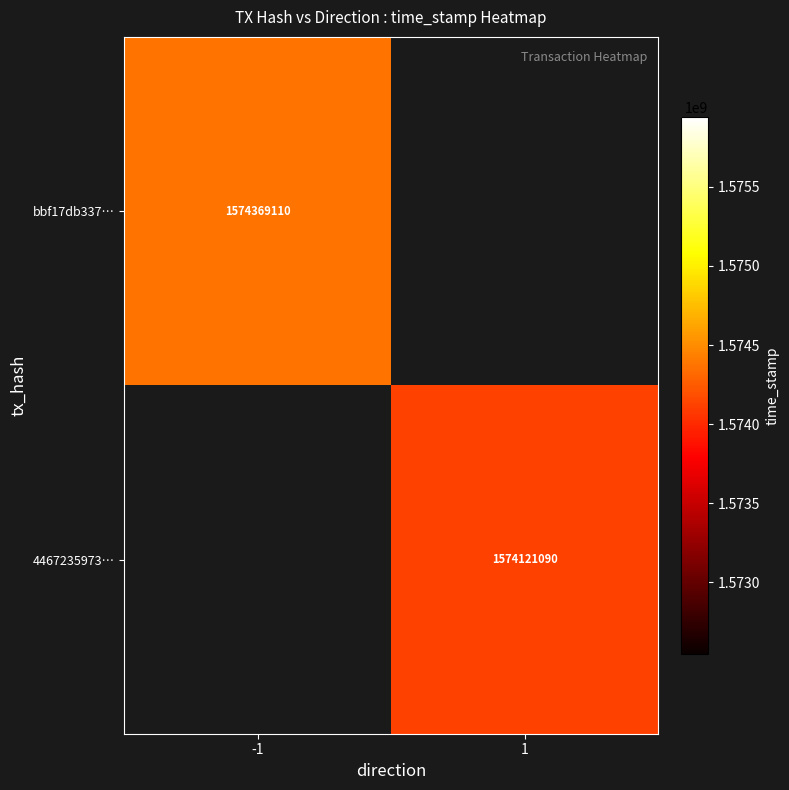

The bbf17db337… series shows 978869005 at -1. True or false?

False